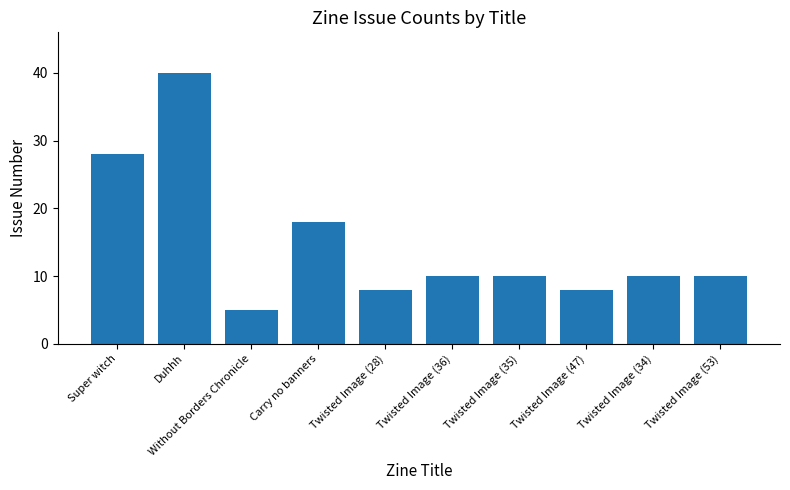

What is the approximate value at Twisted Image (28), to the nearest 5?

10